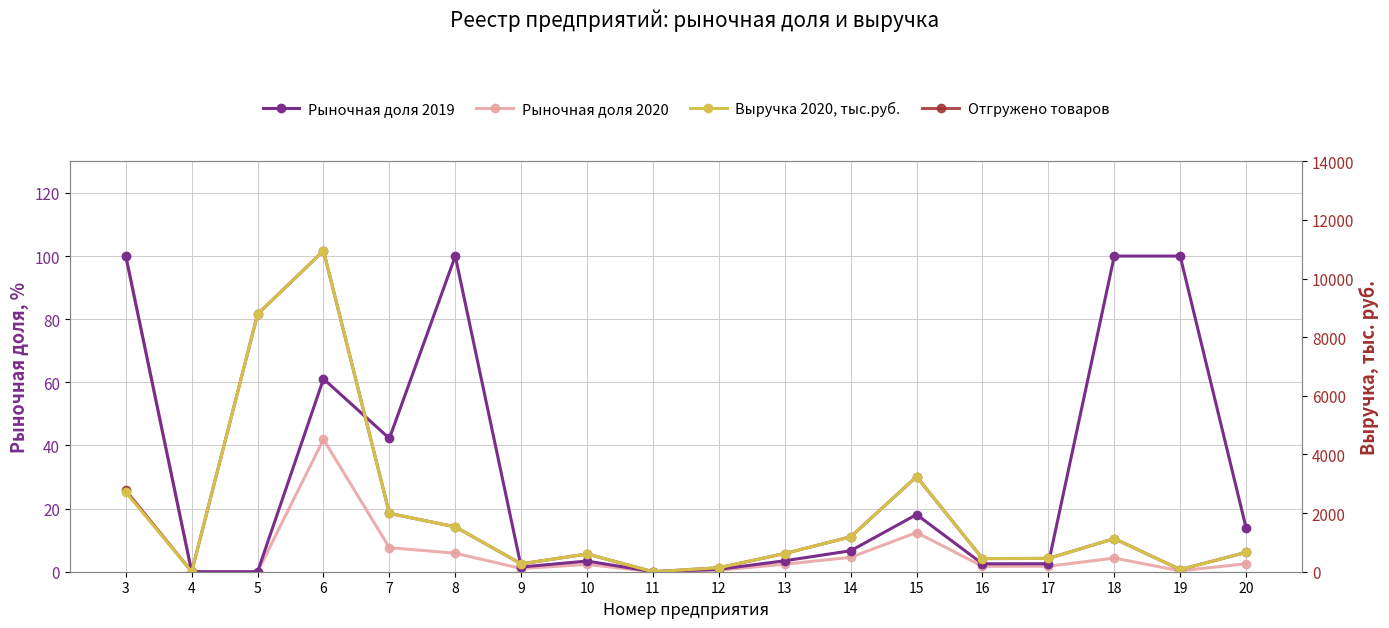

Is this an area chart (filled region under the line)?

No